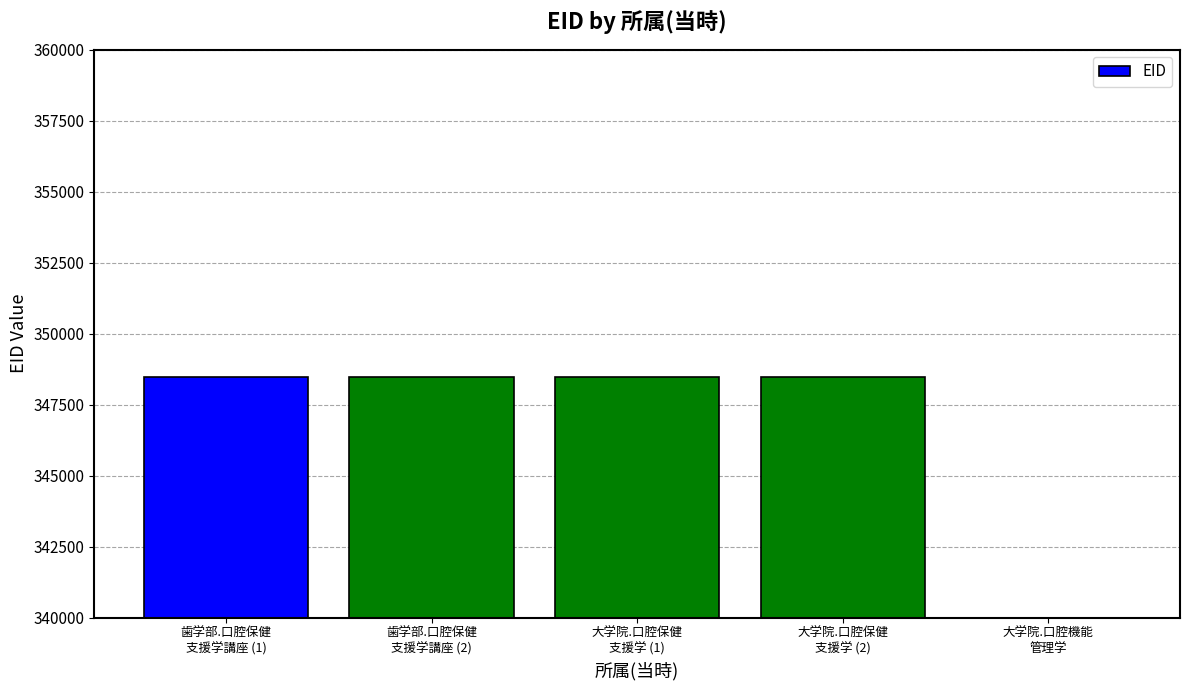

What is the maximum value shown in the chart?

348475